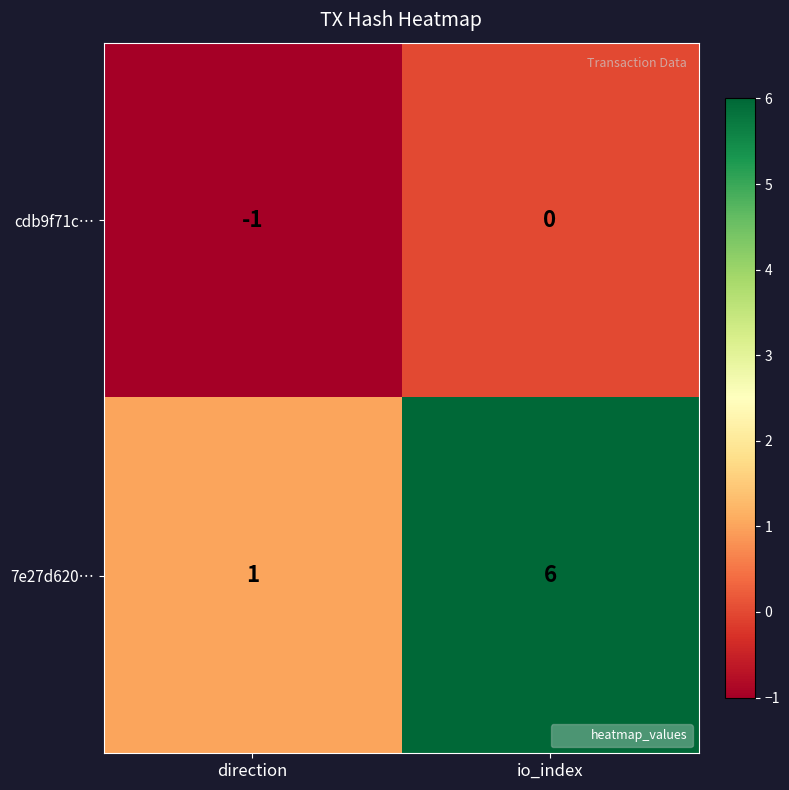

What is the difference between the maximum and minimum values in the 7e27d620… series?

5